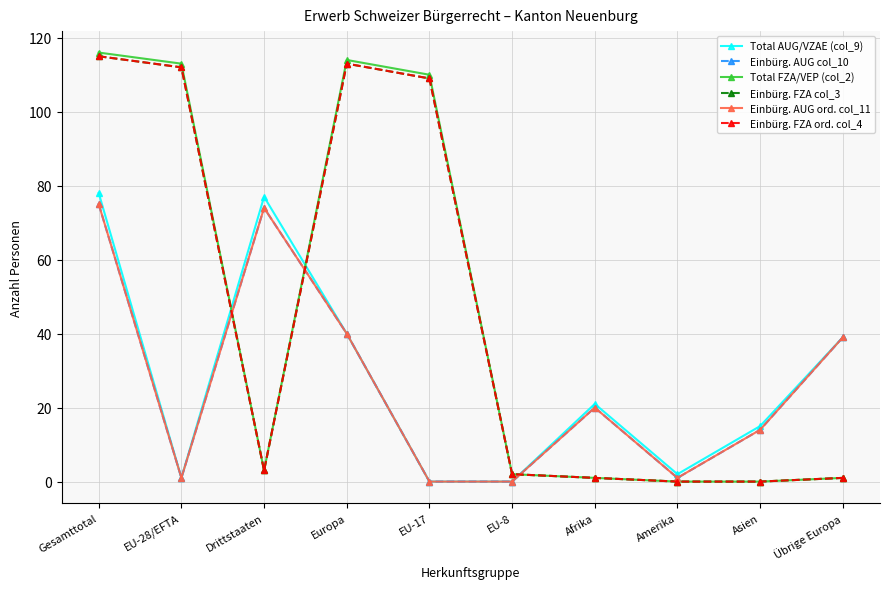

What position from the left is EU-28/EFTA?

2